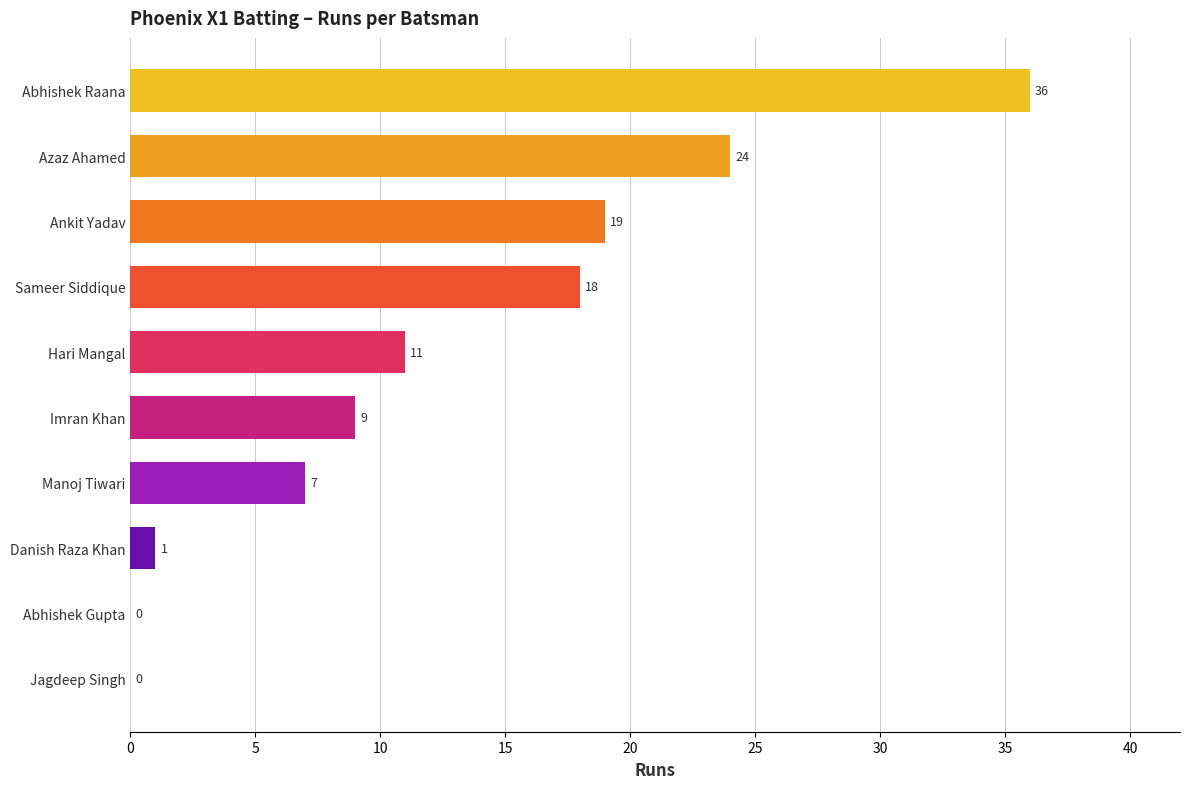

What is the approximate value at Manoj Tiwari, to the nearest 10?

10